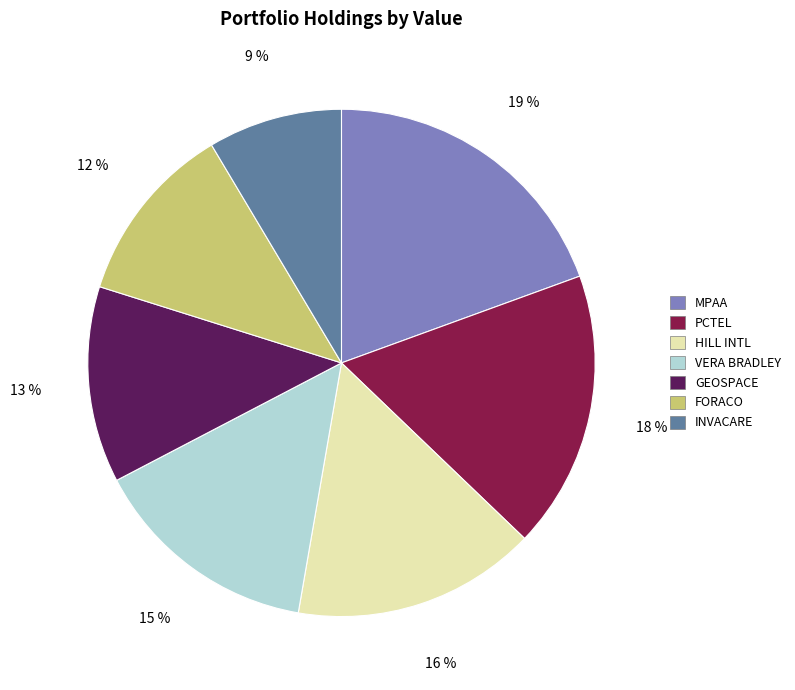

Does any single category account for the majority?

No